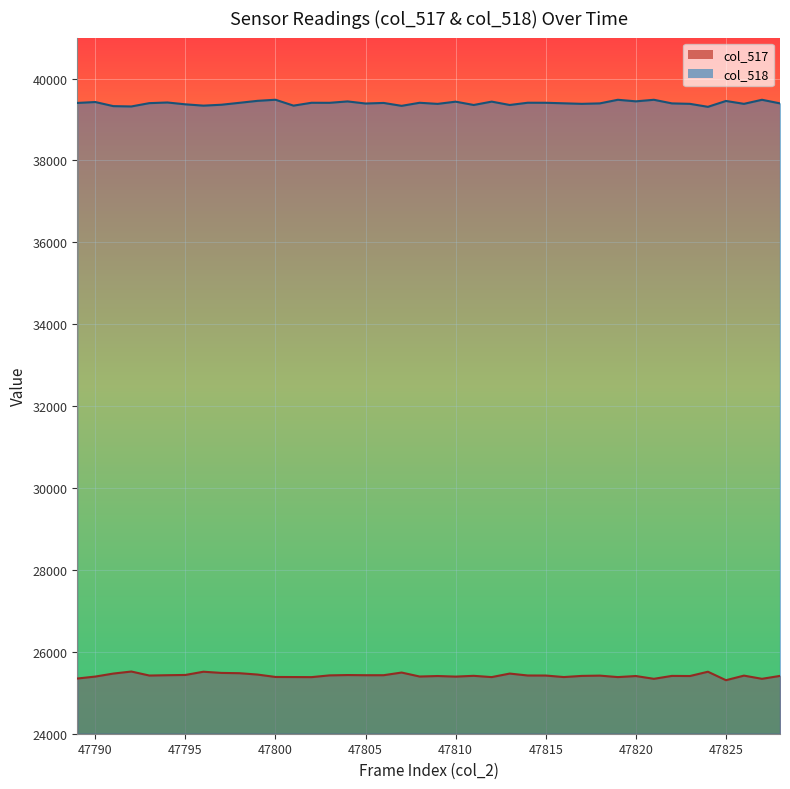

True or false: col_518 and col_517 intersect in this chart.

False